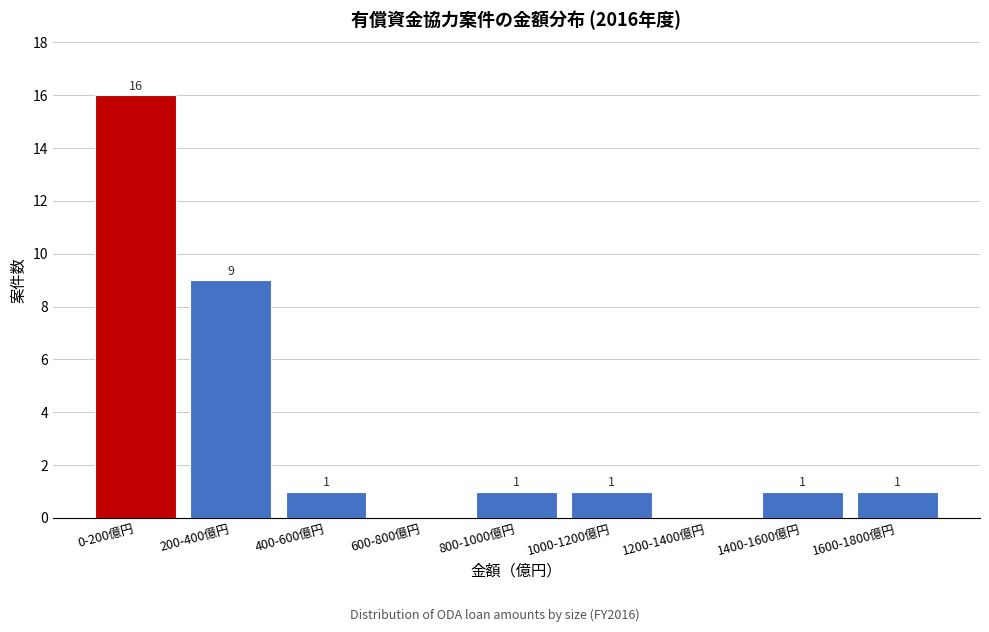

Reading right to left, extract all data points from this chart.

1600-1800億円=1	1400-1600億円=1	1200-1400億円=0	1000-1200億円=1	800-1000億円=1	600-800億円=0	400-600億円=1	200-400億円=9	0-200億円=16